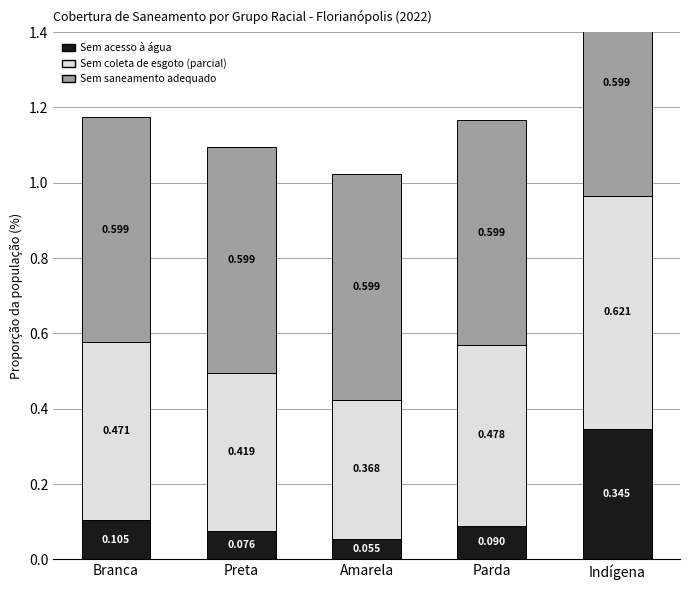

The value of Sem coleta de esgoto (parcial) at Indígena is 0.6. True or false?

True